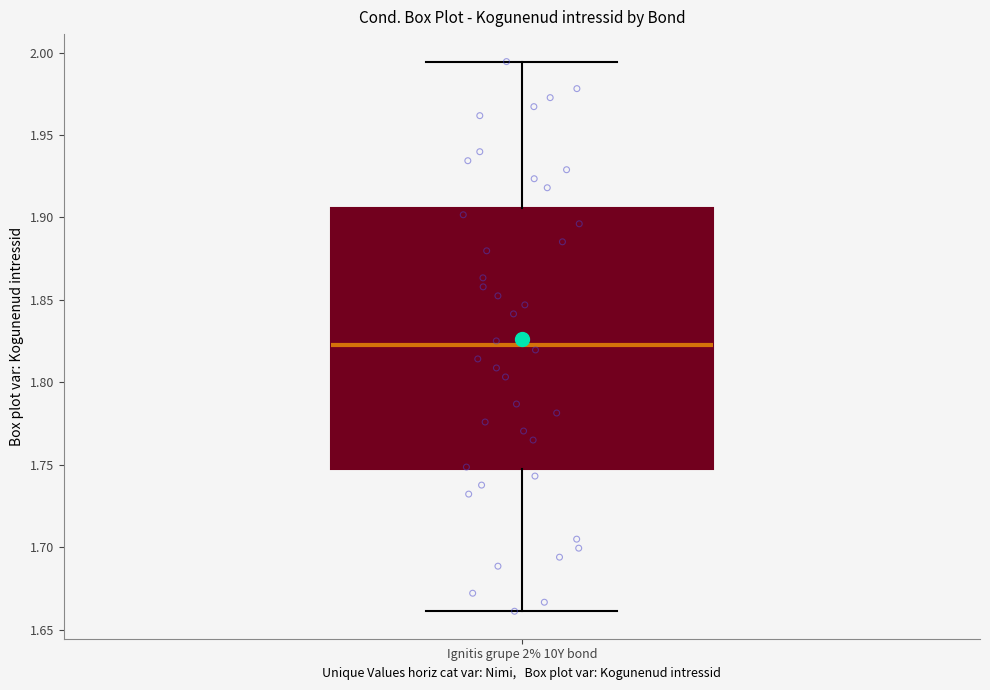

Where does the upper whisker of the box for Ignitis grupe 2% 10Y bond end on the y-axis? The values are not printed on the chart, so give them approximately, as read against the axis.

1.995